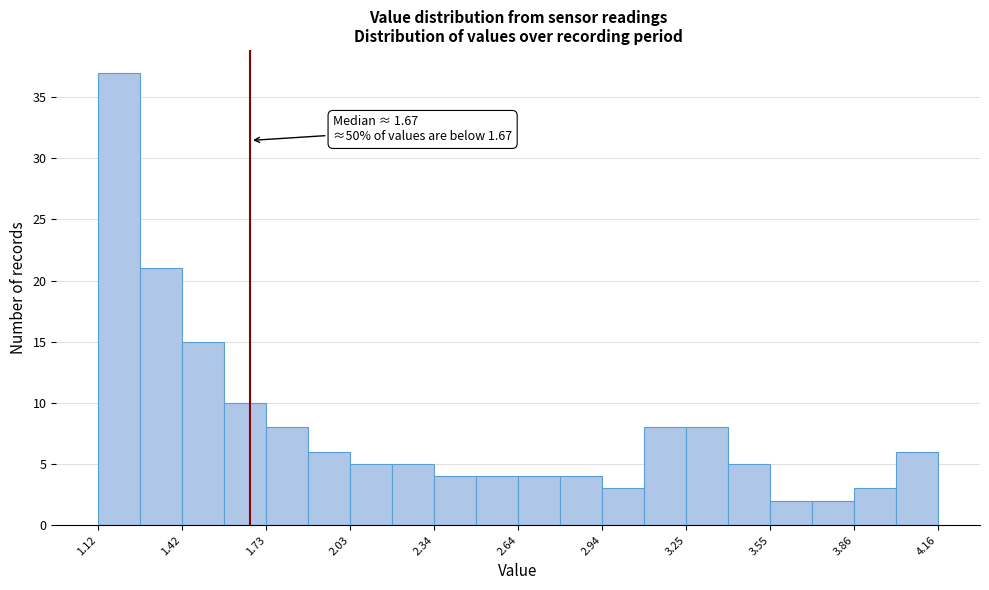

Read against the x-axis, roughly where is the centre of the tallest bar?

1.20